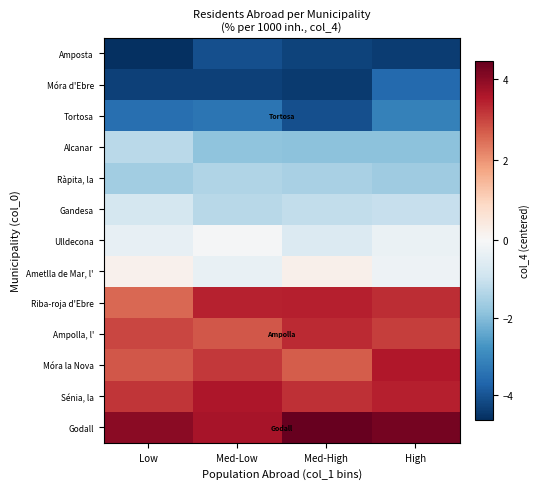

At which category does the chart reach its peak across all series?

Med-High